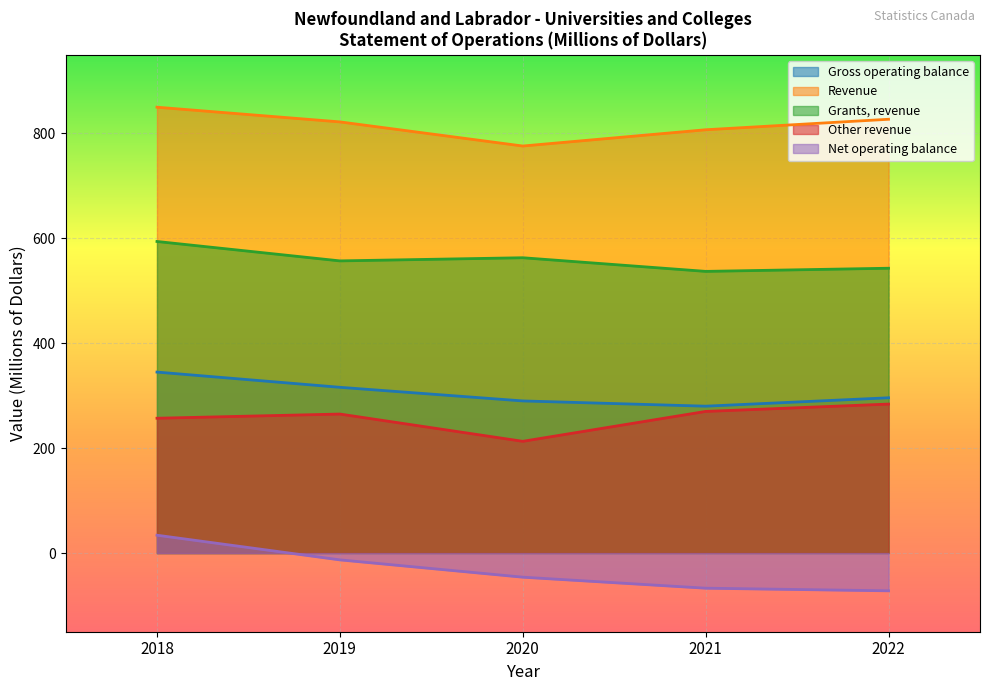

True or false: Net operating balance and Gross operating balance cross at least once.

False